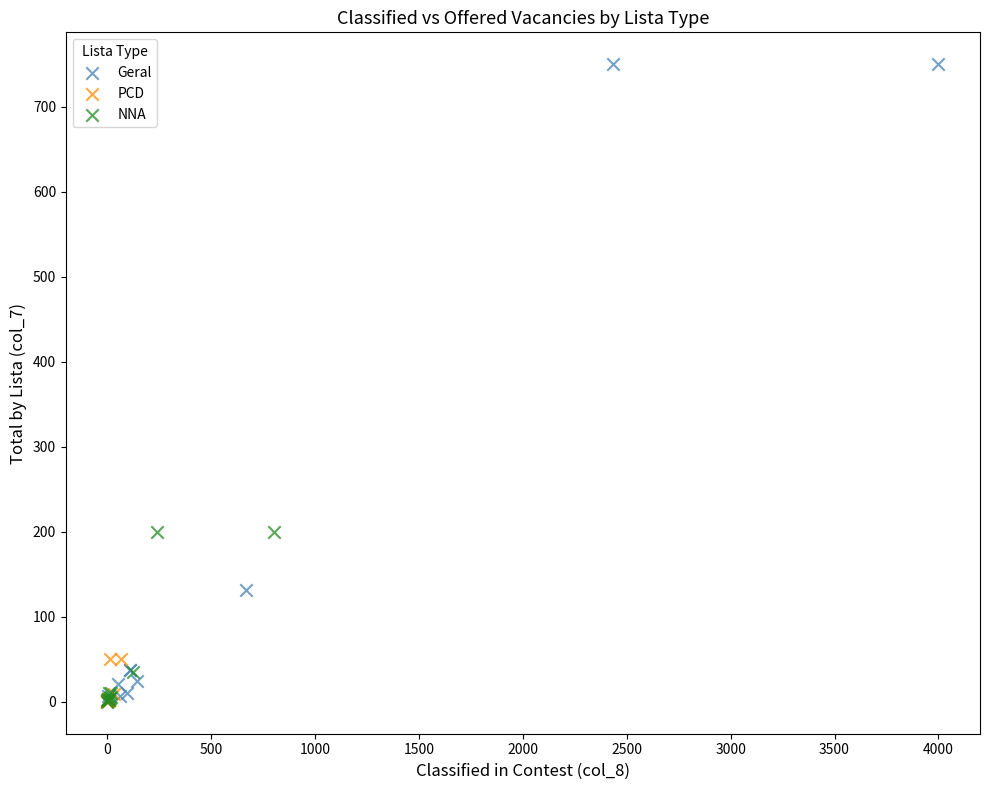

Which series has the widest spread of Y values?

Geral